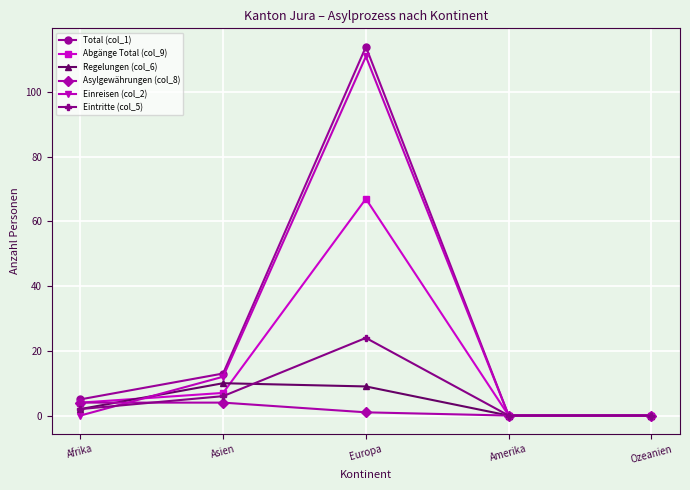

Which series has the largest total across all categories?

Total (col_1)